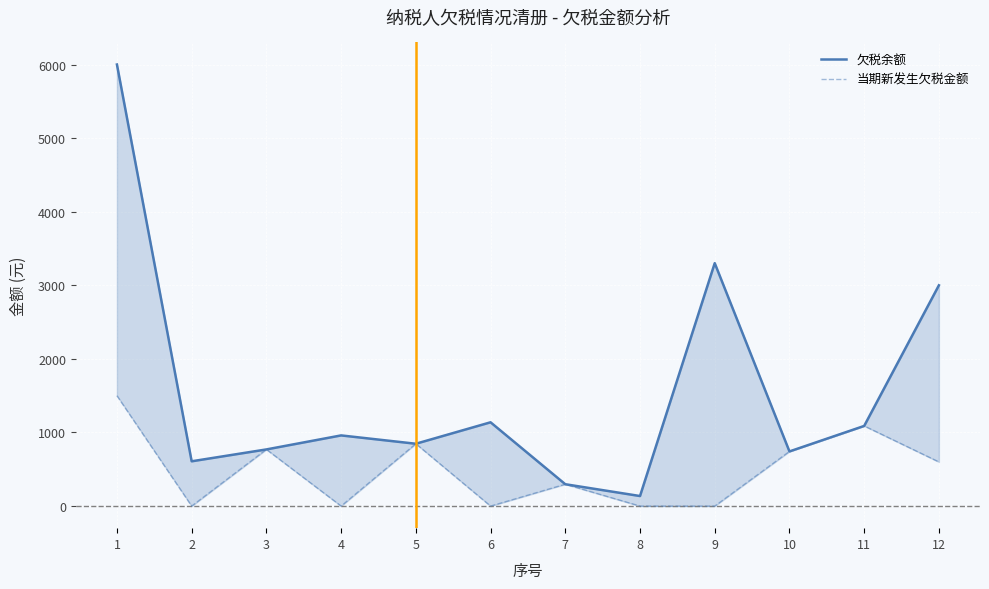

How many lines are shown in the chart?

2